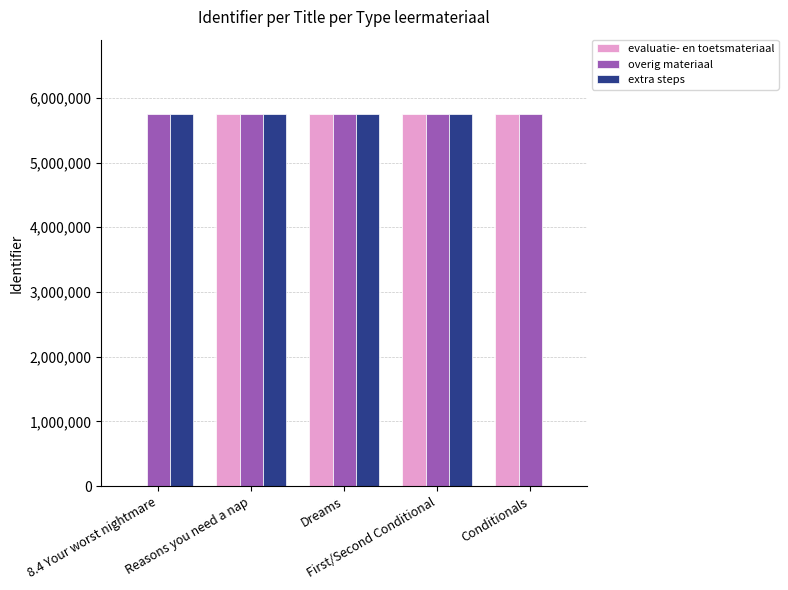

Count the number of categories in the chart.

5